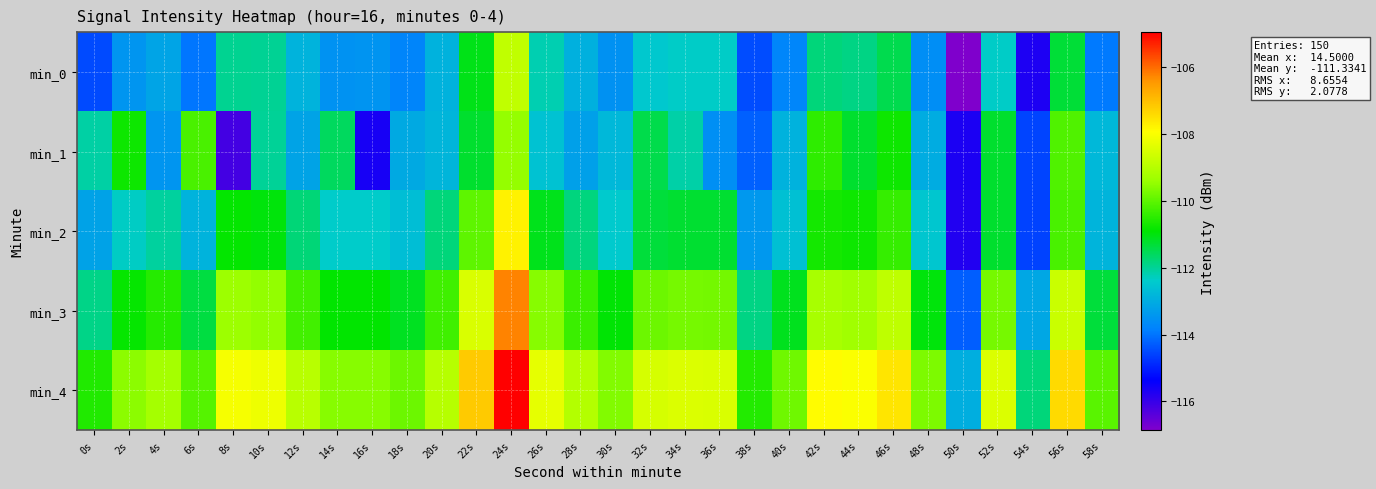

List the series in order of their peak value, lowest first.

min_1, min_0, min_2, min_3, min_4